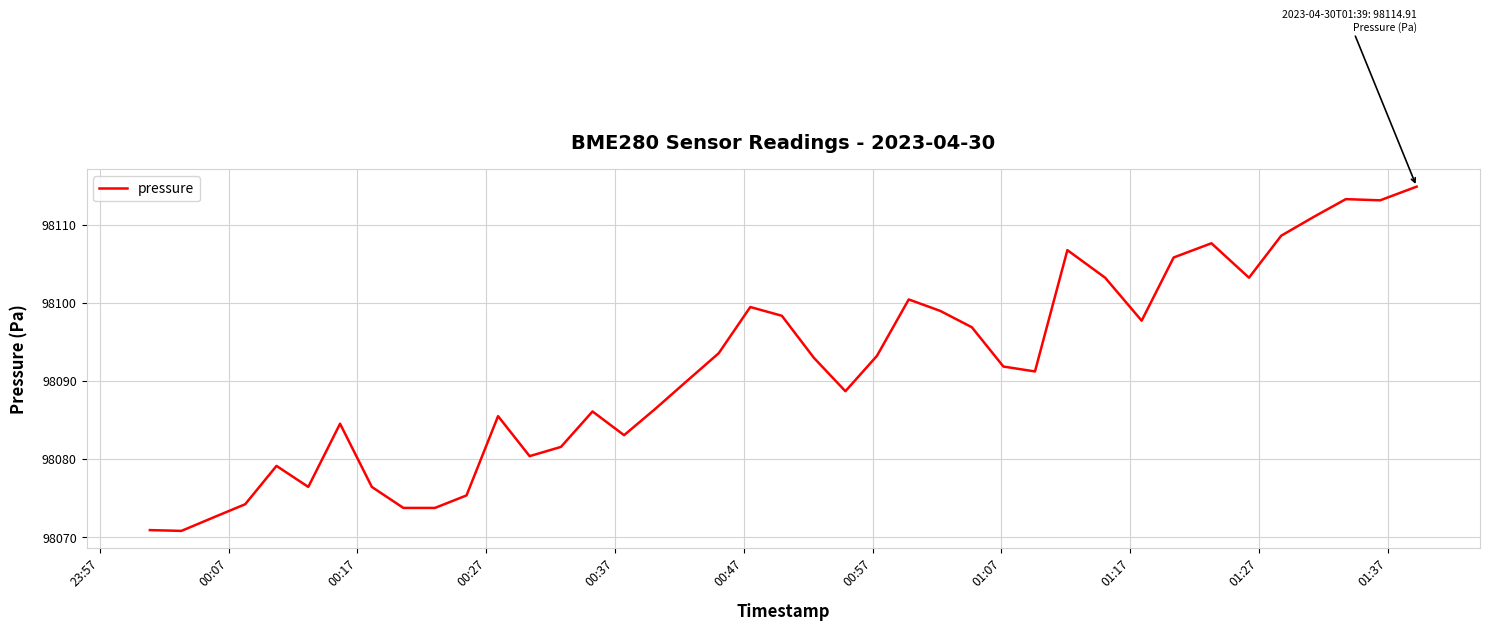

What is the difference between the maximum and minimum values?

44.1